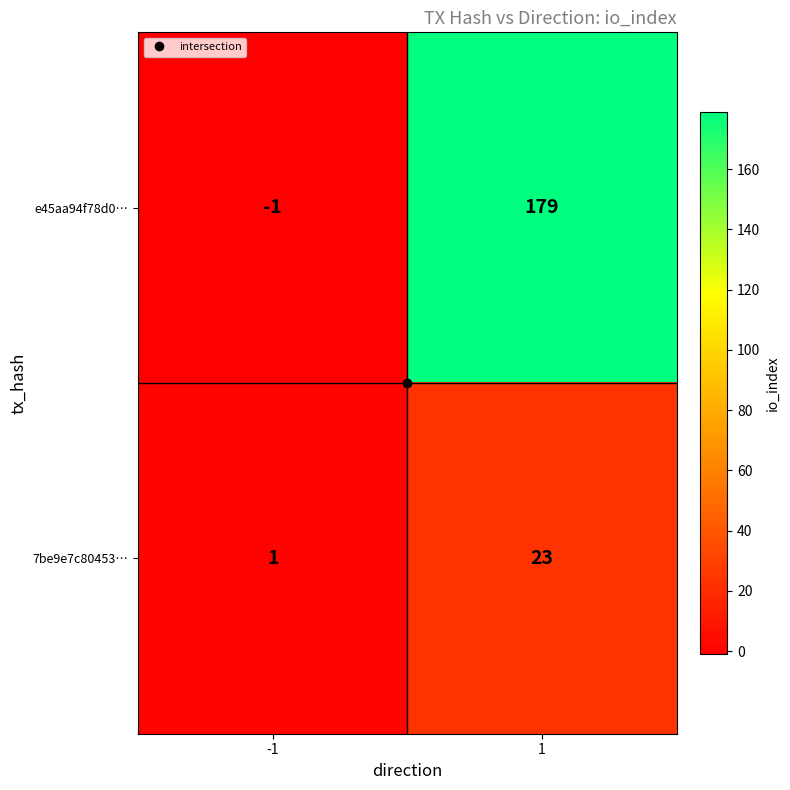

Is it true that e45aa94f78d0… equals 179 at 1?

True